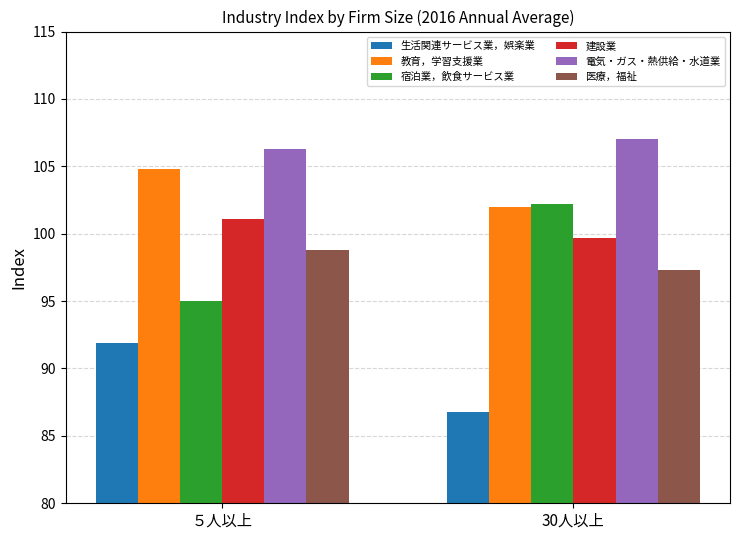

What is the total value across all series at 30人以上?

595.0